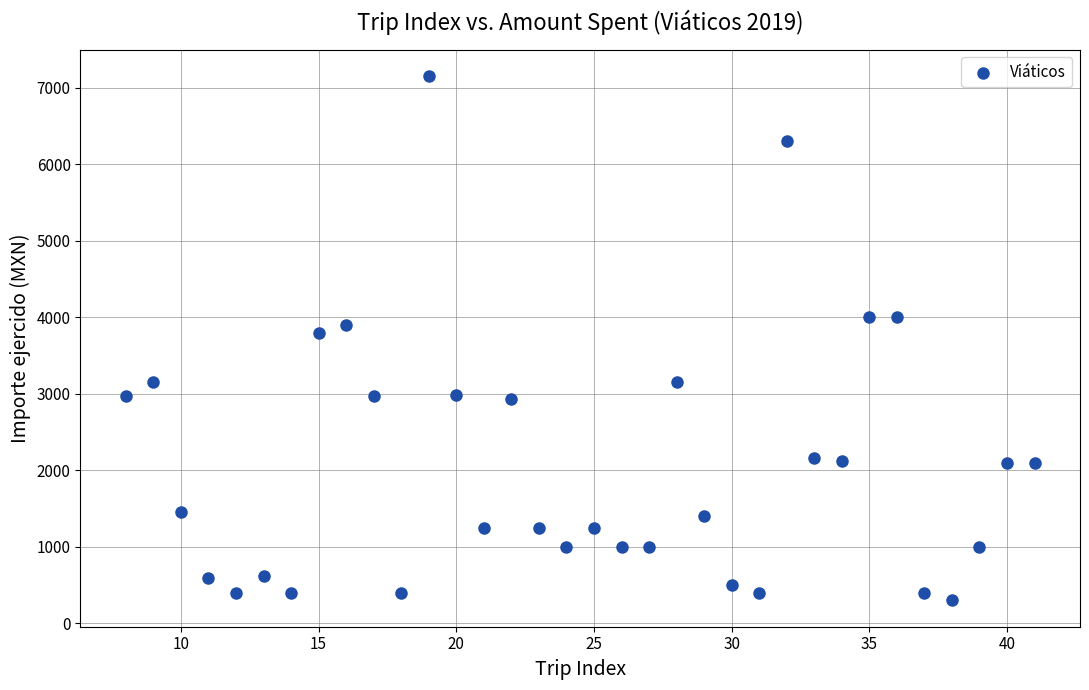

What is the range of X values (max minus min)?

33